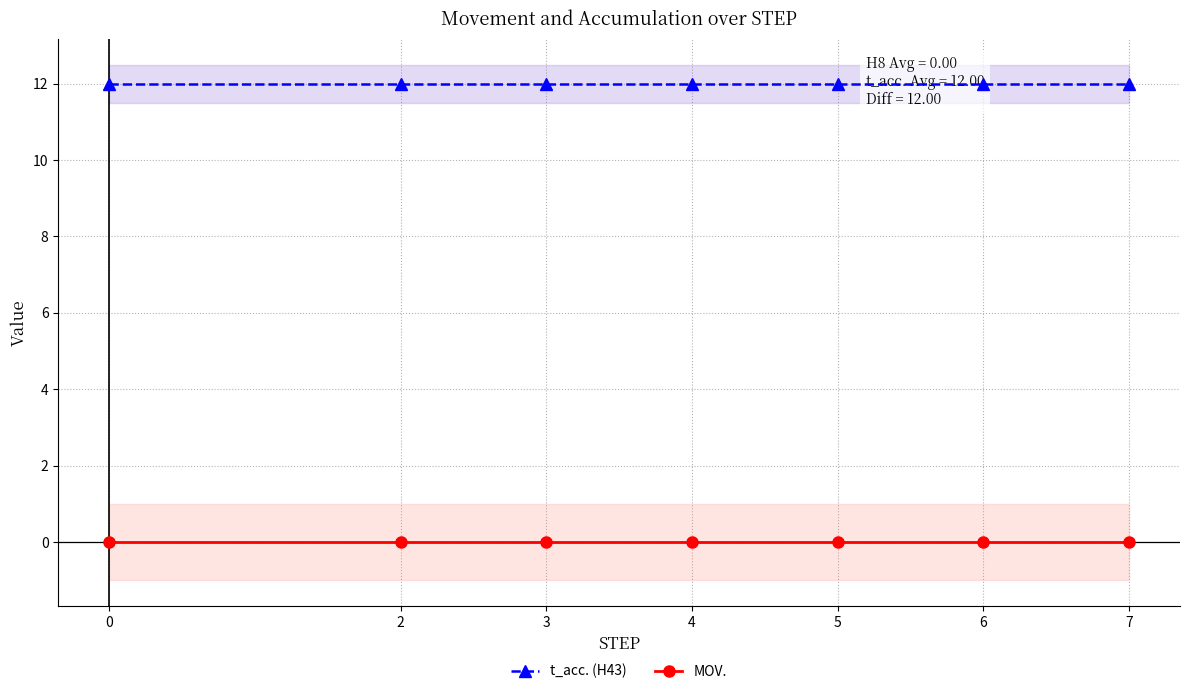

What is the maximum value shown in the chart?

12